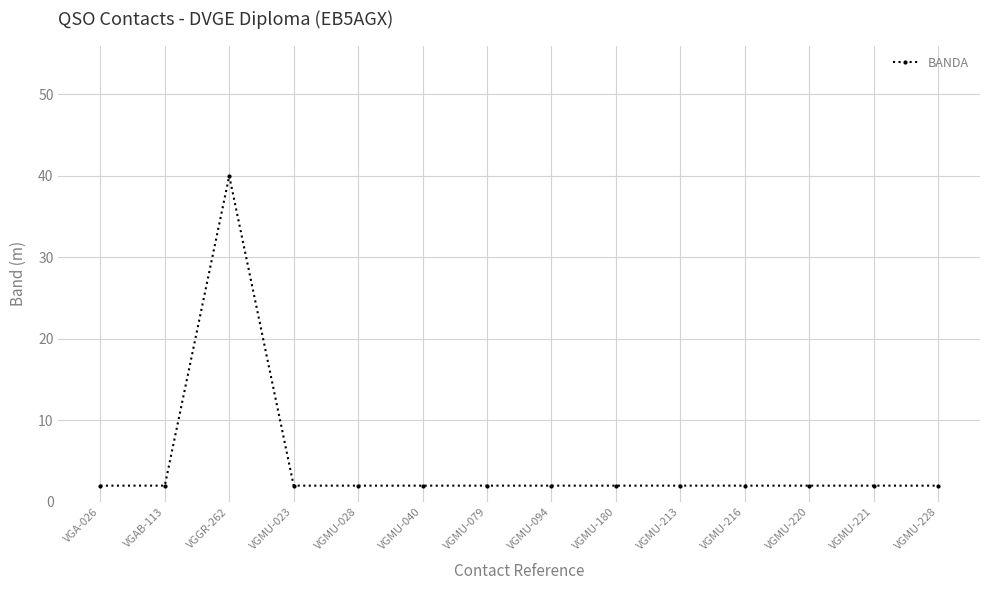

Is it true that the value at VGMU-028 is 2?

True